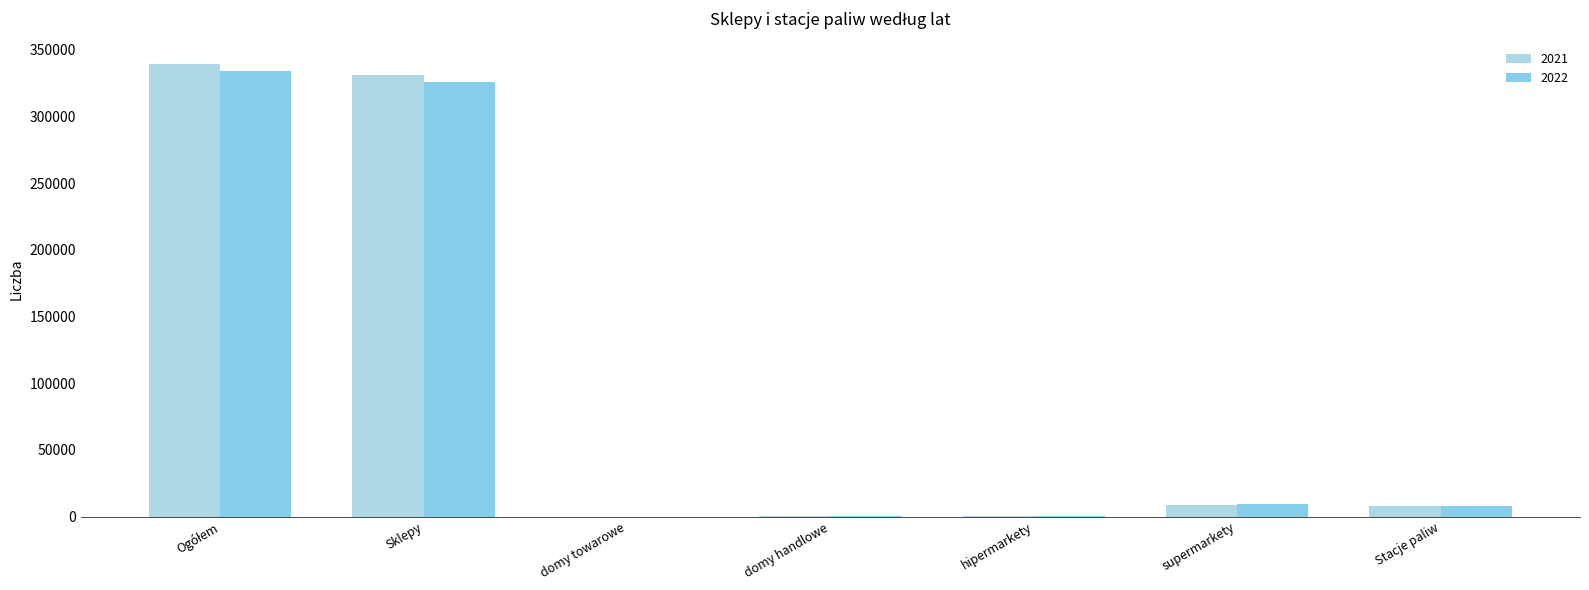

How many series are shown in this chart?

2